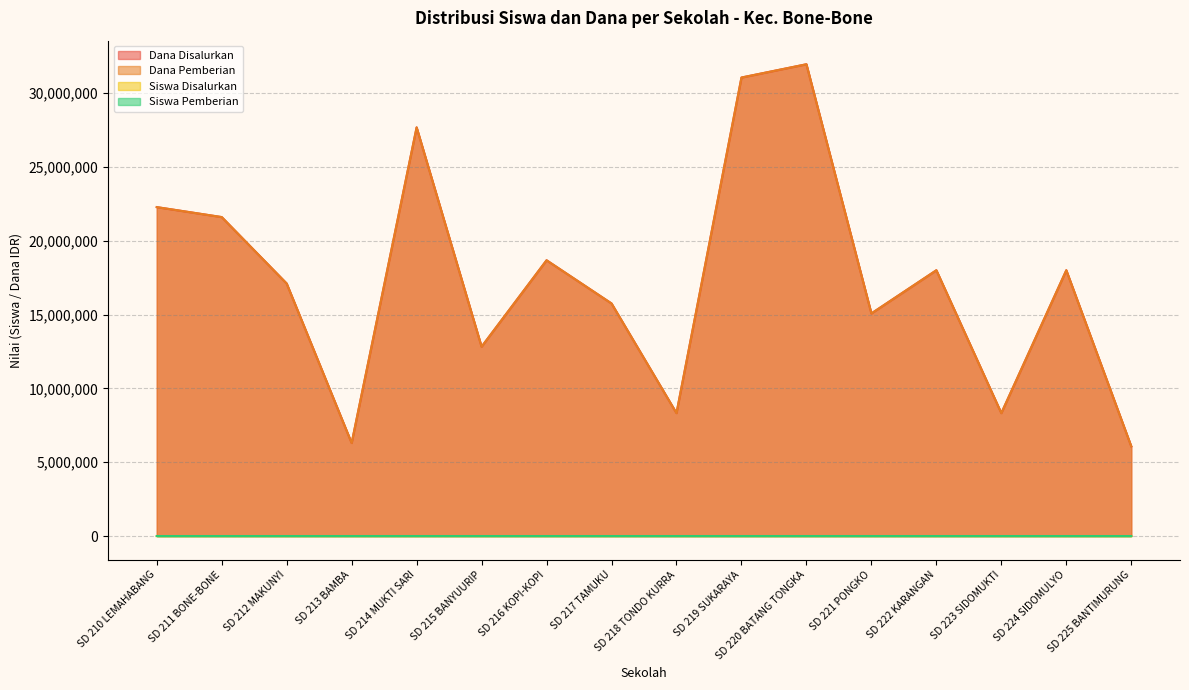

True or false: Siswa Disalurkan and Siswa Pemberian cross at least once.

False